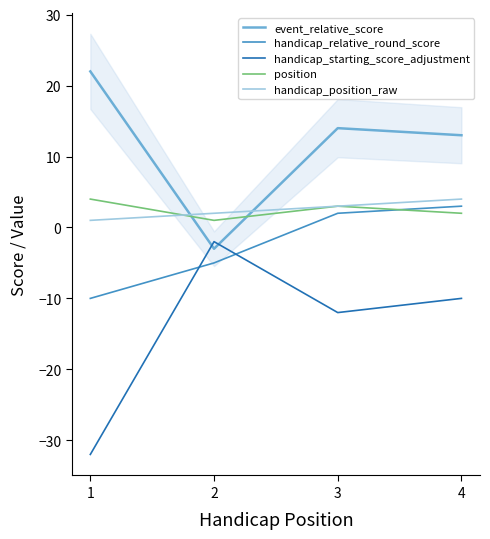

What is the sum of all handicap_relative_round_score values?

-10